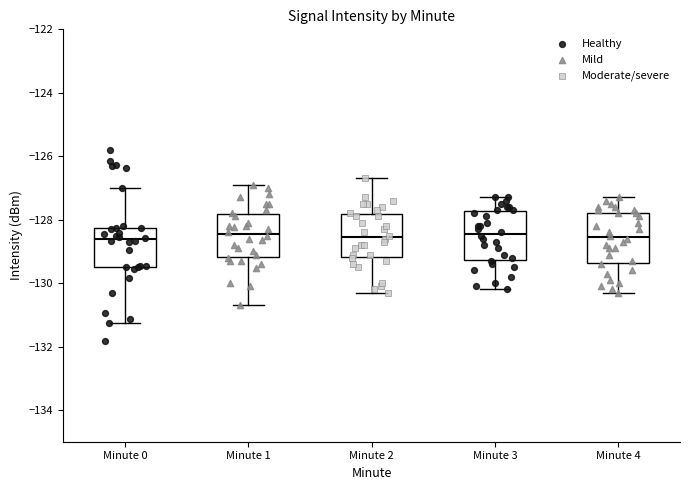

Reading left to right, transcribe this box plot: for each box, give where its median line is, the range the box spans, and where its two whiskers end, as read against the y-axis. The values are not printed on the chart, so give them approximately, as read against the axis.

Minute 0: median -128.6, box -129.4 to -128.2, whiskers -131.2 to -127.0
Minute 1: median -128.4, box -129.2 to -127.8, whiskers -130.6 to -126.8
Minute 2: median -128.6, box -129.2 to -127.8, whiskers -130.2 to -126.6
Minute 3: median -128.4, box -129.2 to -127.8, whiskers -130.2 to -127.2
Minute 4: median -128.6, box -129.4 to -127.8, whiskers -130.2 to -127.2